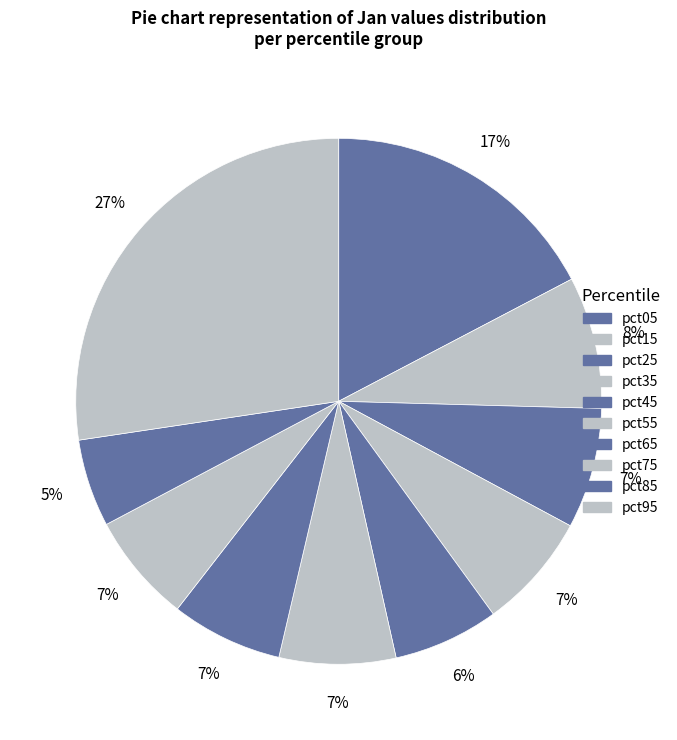

What is the change in value from pct05 to pct95?

+0.4